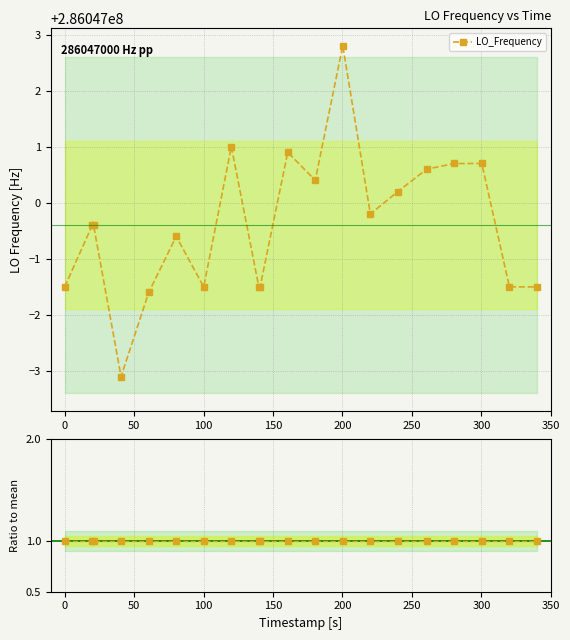

Rank the series by their maximum value, from lowest to highest.

Ratio to mean, LO_Frequency